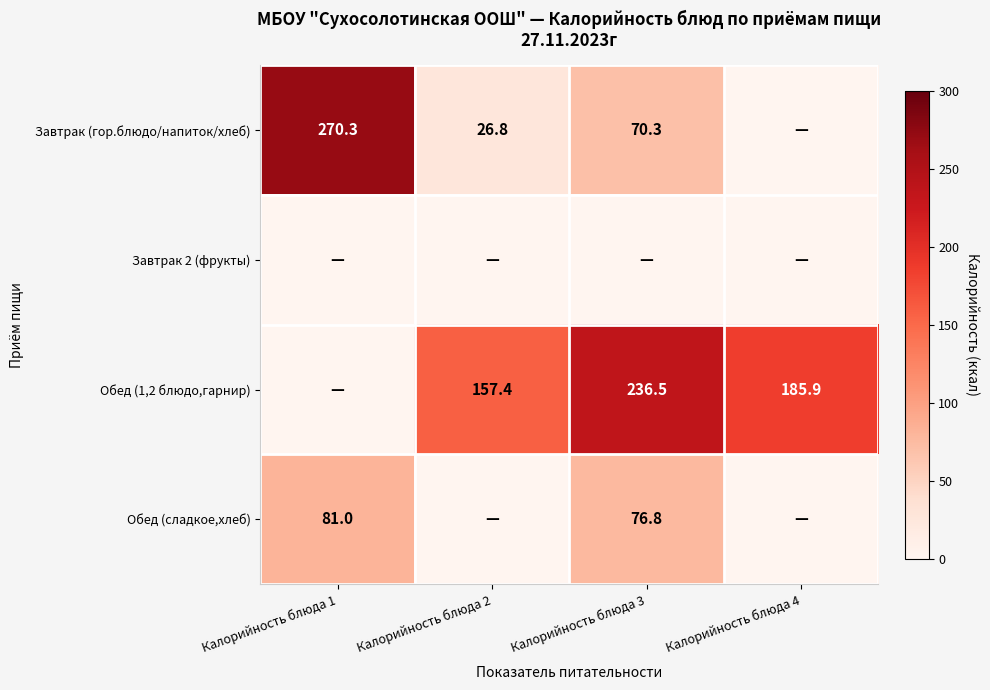

What is the difference between the Обед (1,2 блюдо,гарнир) values at Калорийность блюда 4 and Калорийность блюда 2?

28.5